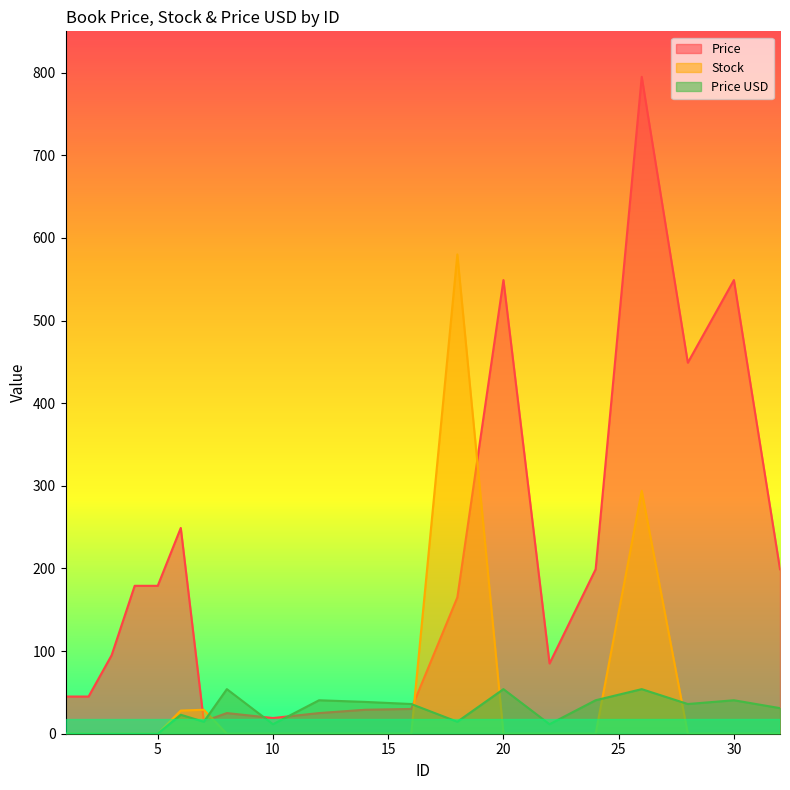

Is it true that Price USD equals 22.4 at 1?

False